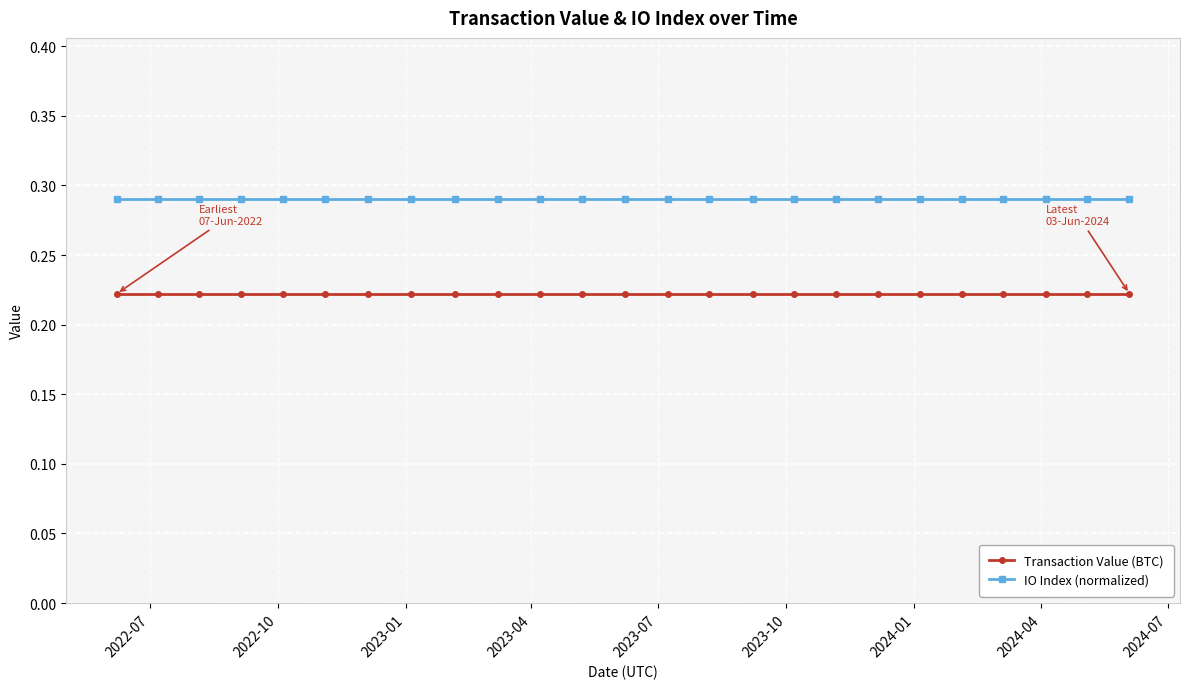

List the series in order of their peak value, highest first.

IO Index (normalized), Transaction Value (BTC)